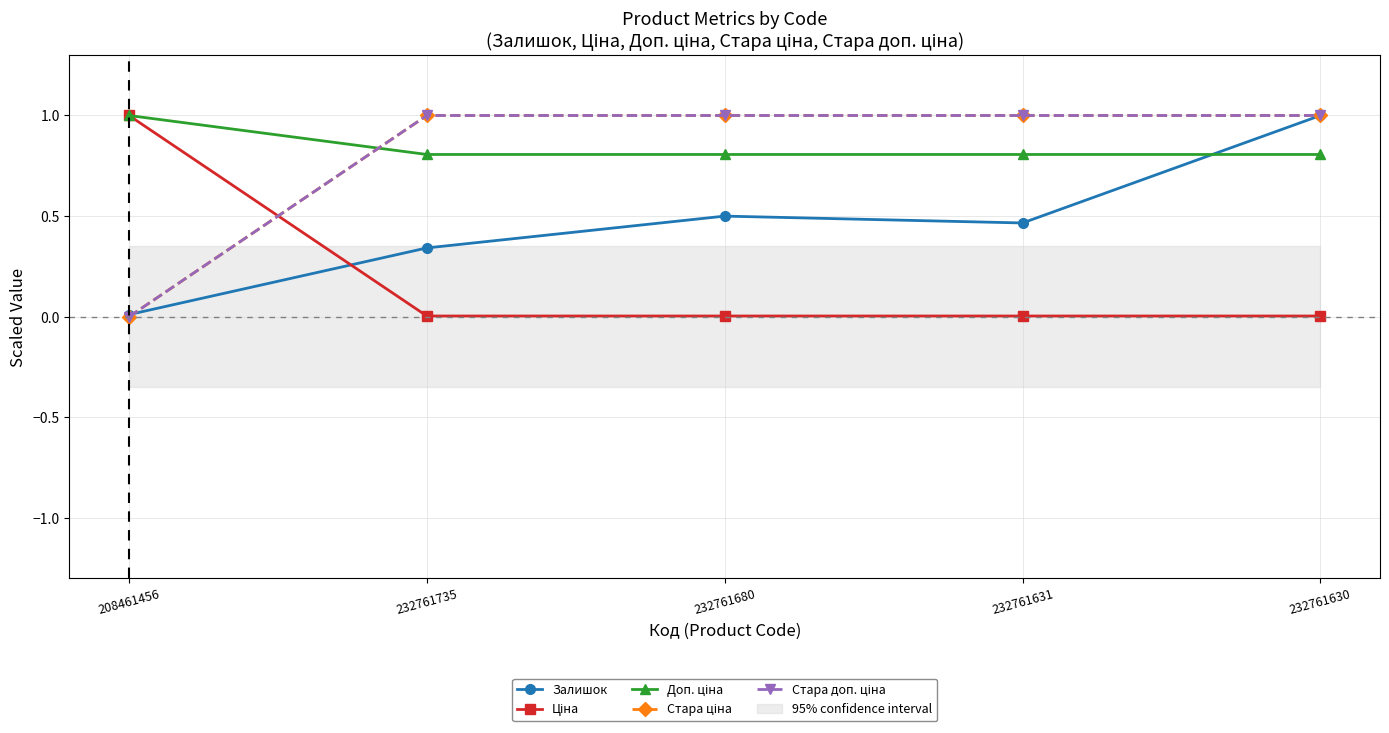

What value does the Стара ціна series have at 232761735?

1.0